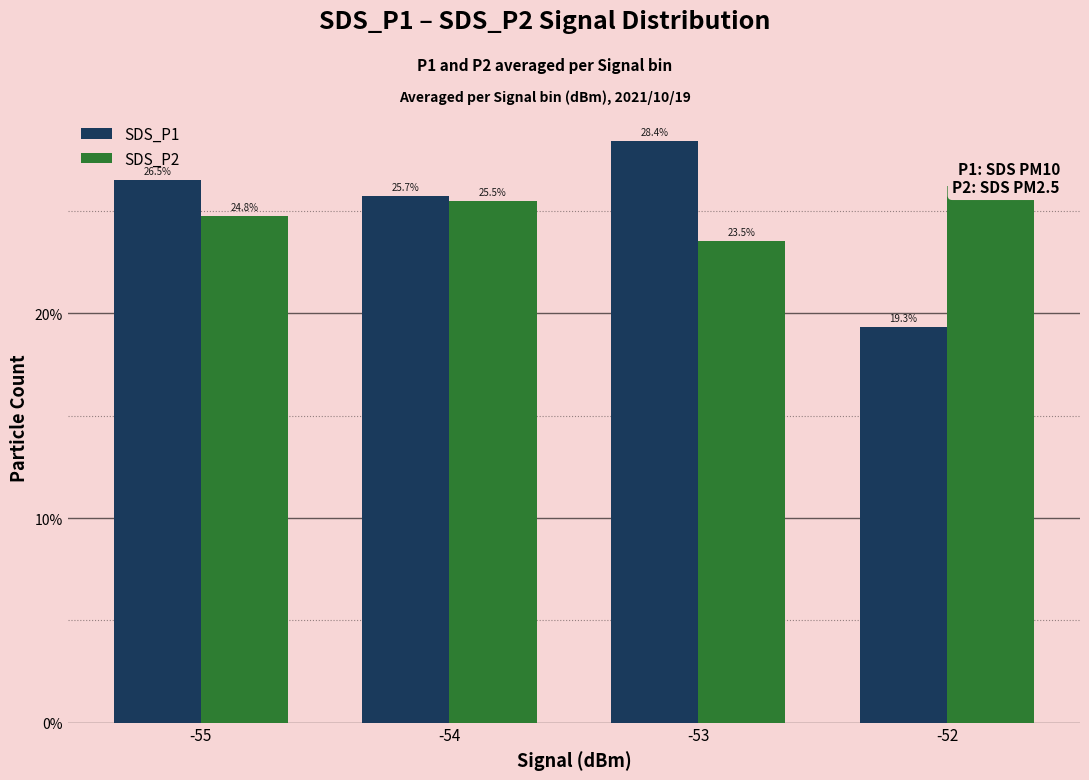

Rank the categories by SDS_P1 value from highest to lowest.

-53, -55, -54, -52